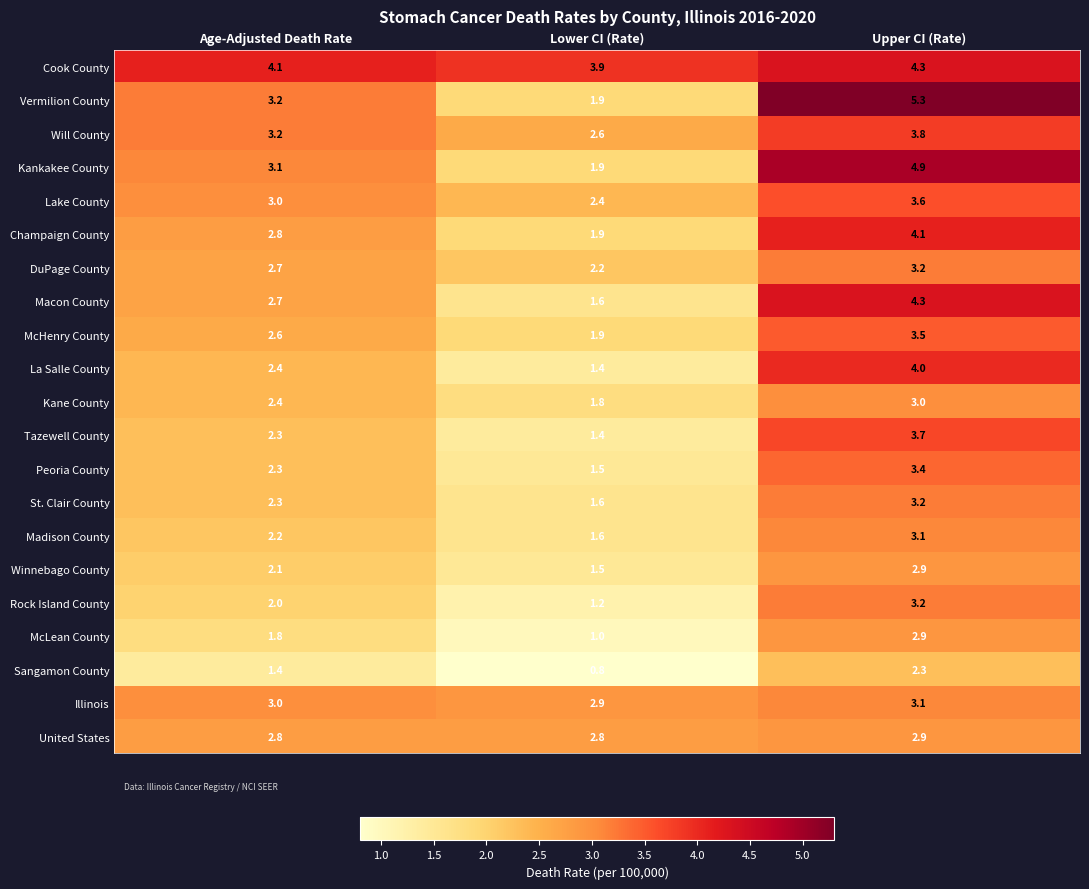

Which series has the largest total across all categories?

Cook County